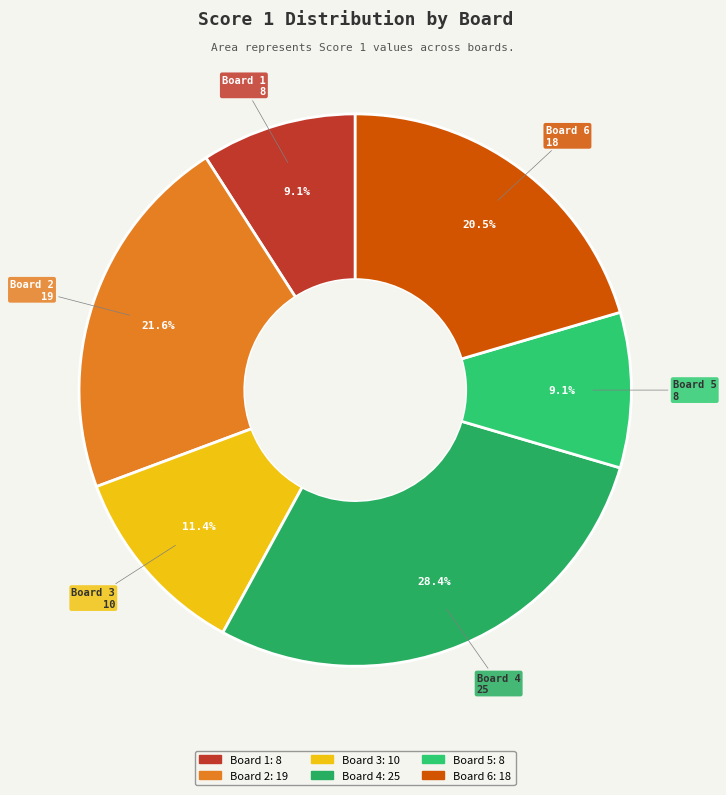

Combined, what portion of the pie is Board 1 and Board 3?

20.5%